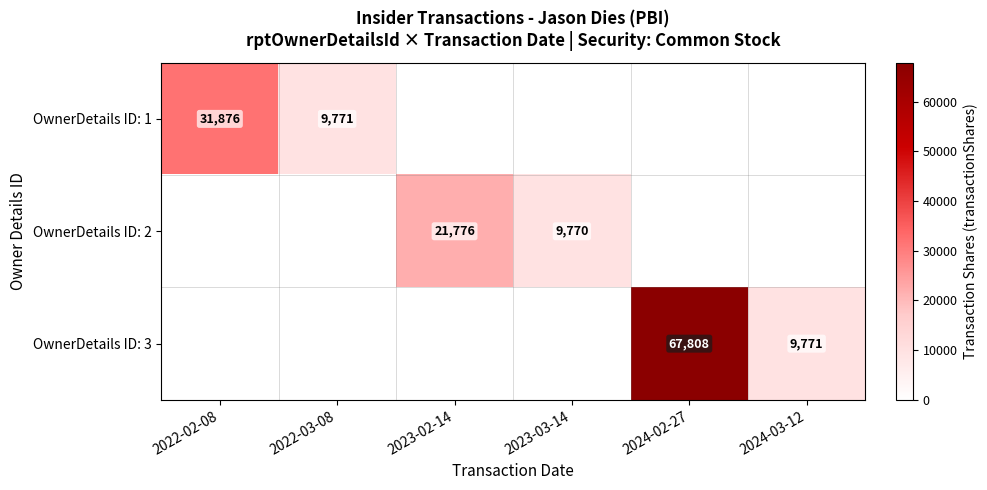

What is the greatest value displayed?

67808